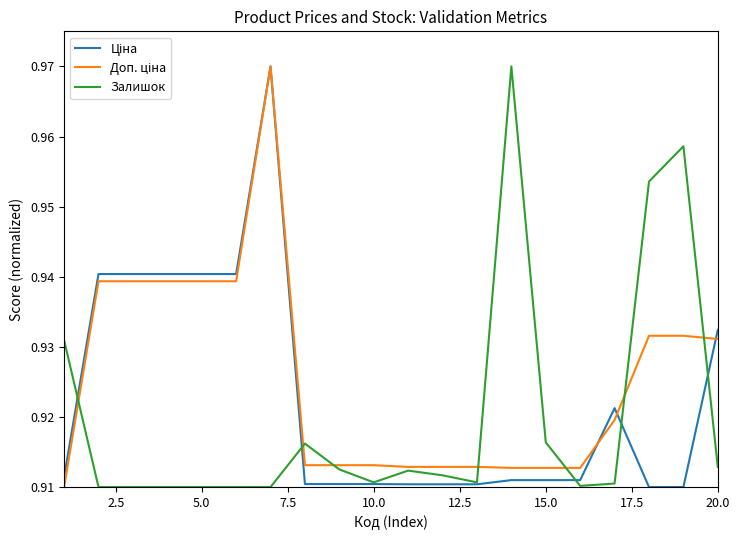

Does the chart display data point markers on the line(s)?

No